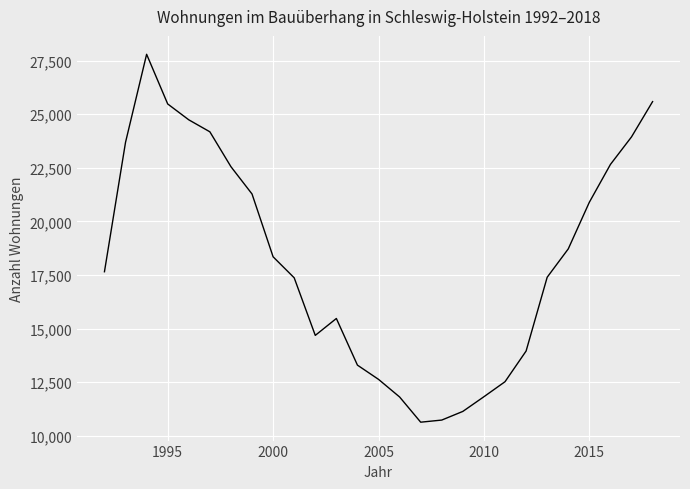

What is the difference between the maximum and minimum values?

17156